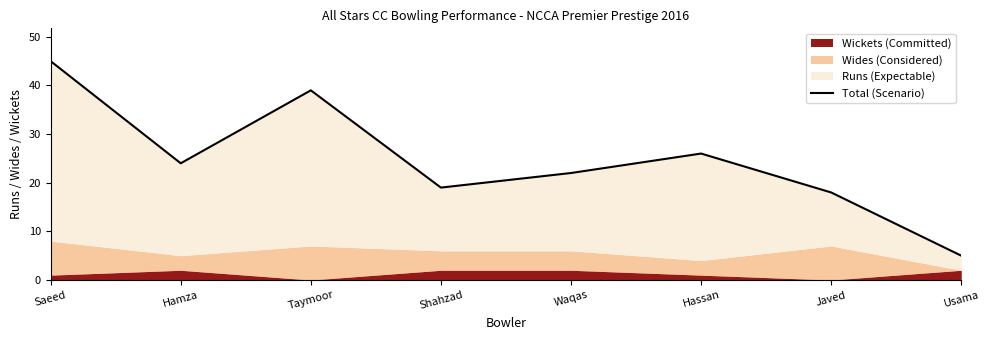

Which category has the lowest value across all series?

Usama